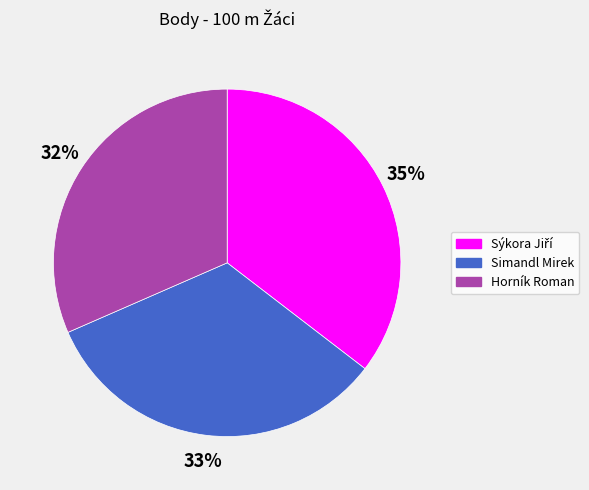

To the nearest percent, what is the combined percentage of Horník Roman and Simandl Mirek?

65%